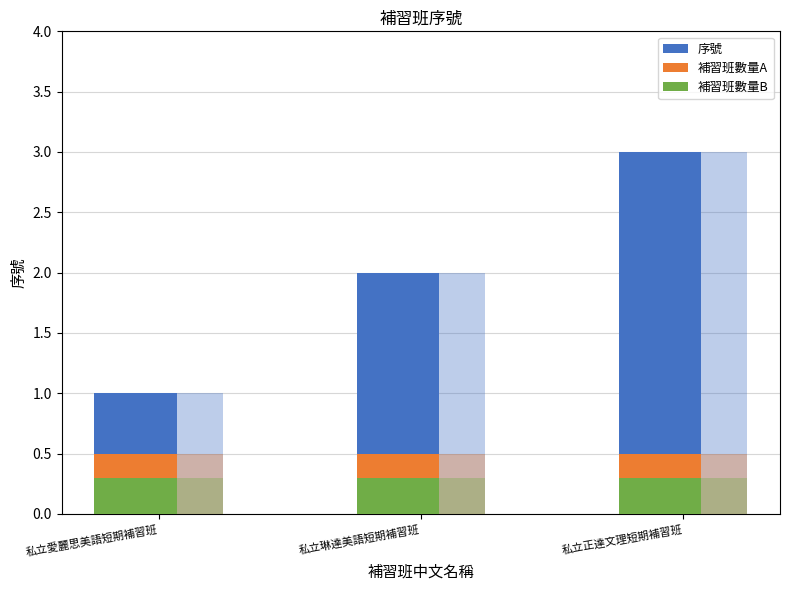

Where is 補習班數量A nearest to the value 0?

私立愛麗思美語短期補習班